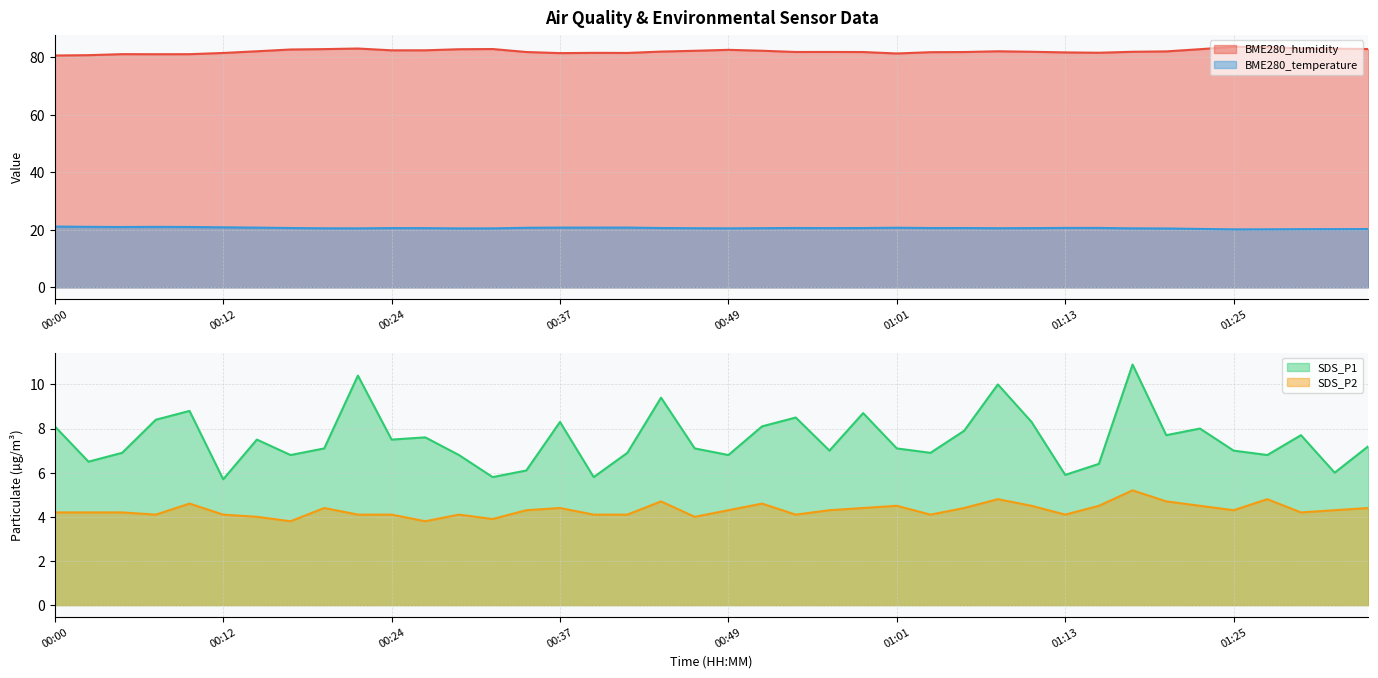

What is the difference between the SDS_P2 values at 01:30 and 00:46?

0.2